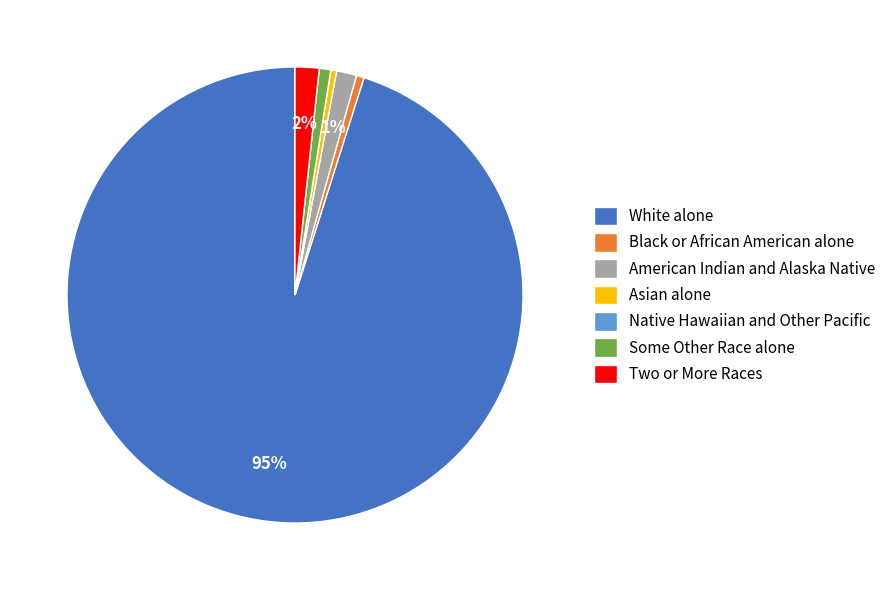

Combined, do Some Other Race alone and Asian alone account for over 50%?

No